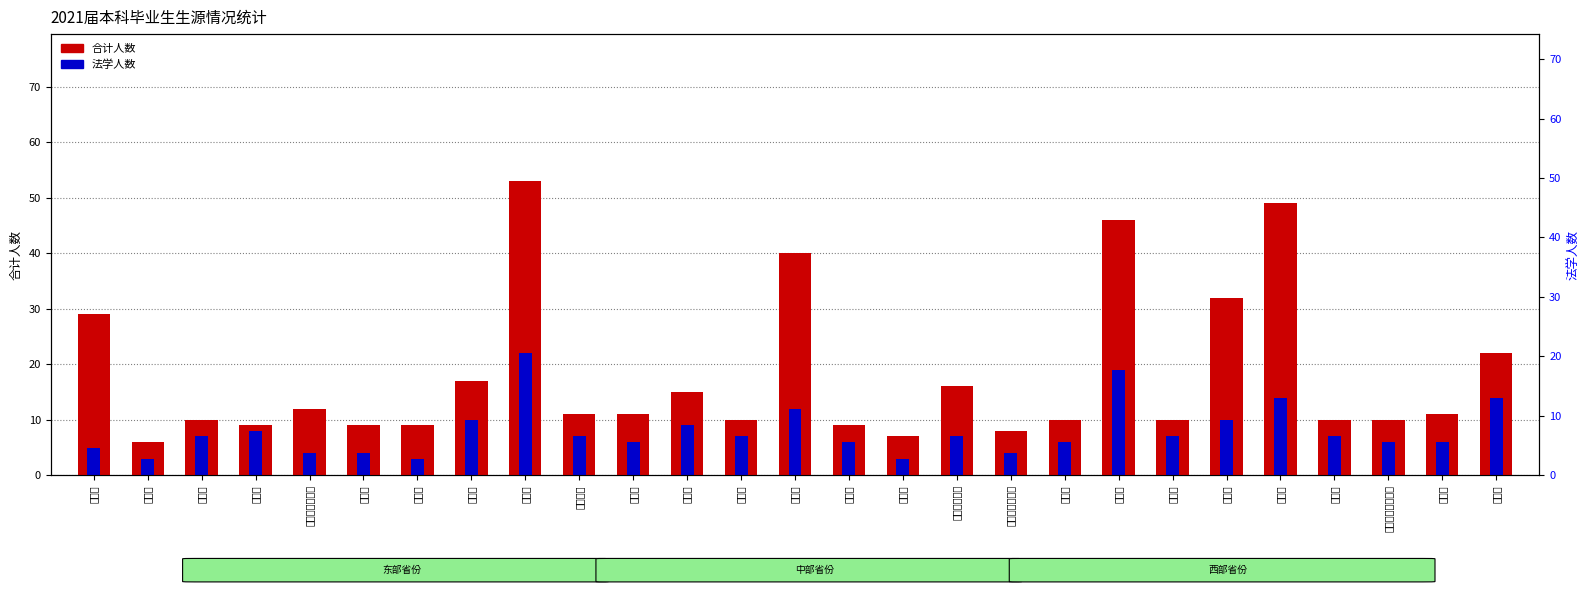

What is the spread (max minus min) of values at 黑龙江省?

4